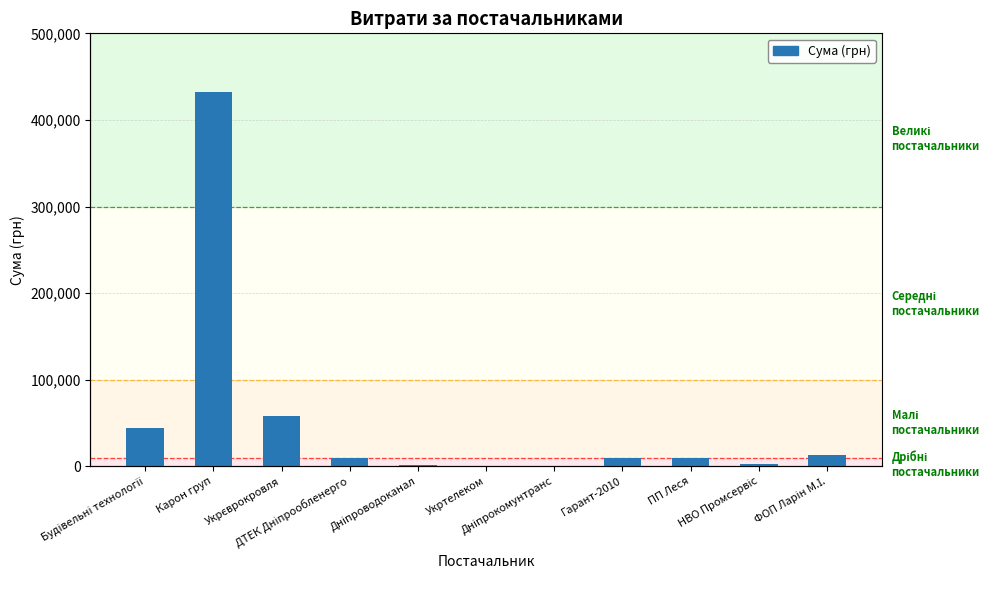

List the labels in order of value, smallest first.

Дніпрокомунтранс, Укртелеком, Дніпроводоканал, НВО Промсервіс, ДТЕК Дніпрообленерго, ПП Леся, Гарант-2010, ФОП Ларін М.І., Будівельні технології, Укрєврокровля, Карон груп